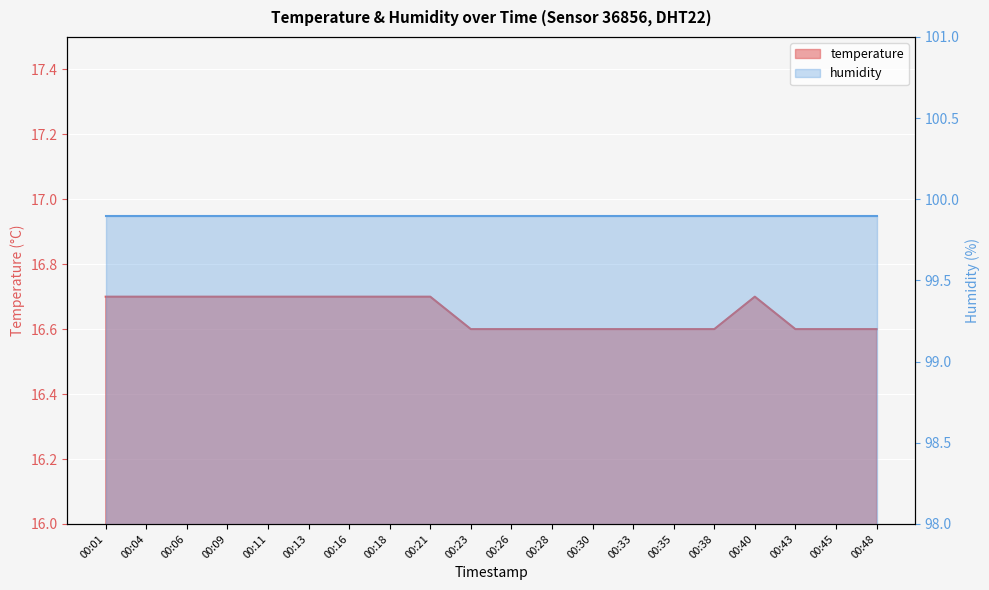

What is the ratio of the value at 00:06 to the value at 00:16?

1.0